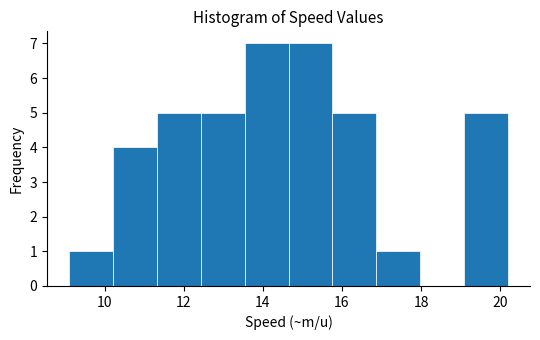

Reading left to right, list every bar in this chart as the range it spans on the x-axis followed by its height. Neither the bar edges nor the heights are printed on the chart, so give them approximately, as read against the axes.

9.2 to 10.2: 1
10.2 to 11.4: 4
11.4 to 12.4: 5
12.4 to 13.6: 5
13.6 to 14.6: 7
14.6 to 15.8: 7
15.8 to 16.8: 5
16.8 to 18.0: 1
18.0 to 19.0: 0
19.0 to 20.2: 5